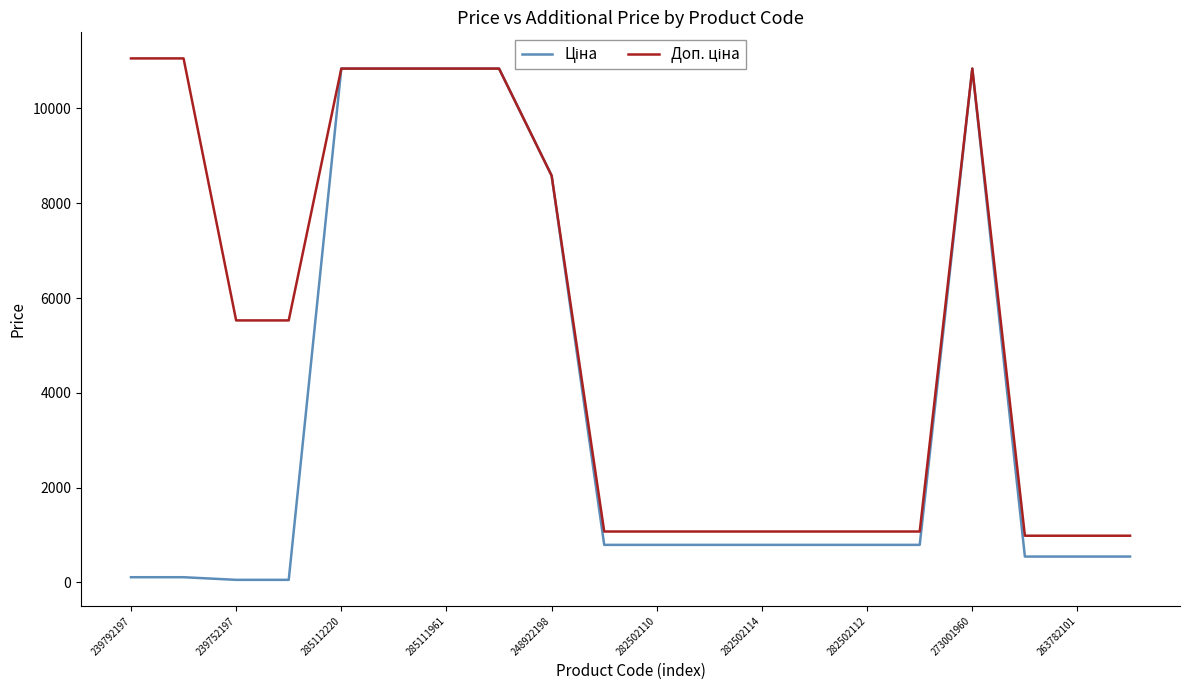

What is the greatest value displayed?

11055.0